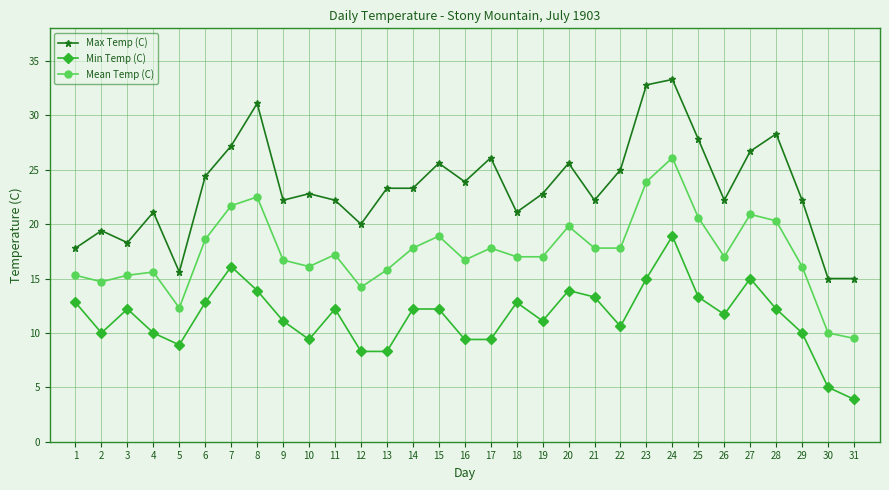

At which category does Mean Temp (C) reach its first local valley?

2